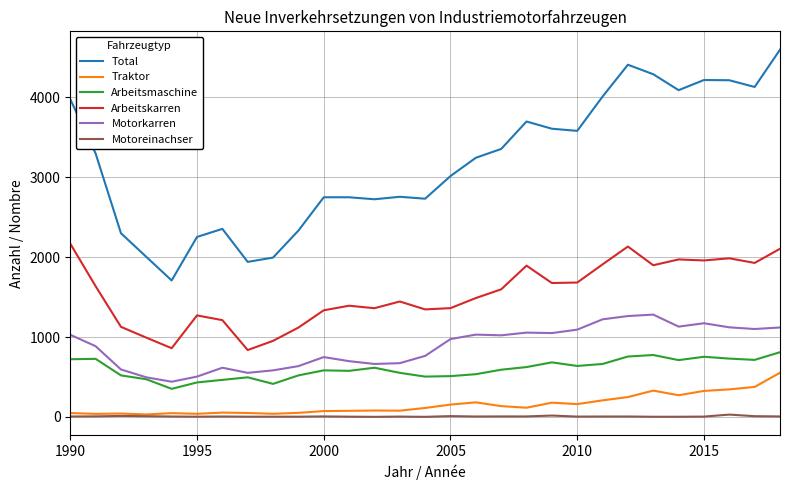

Which series has the largest range (max minus min)?

Total